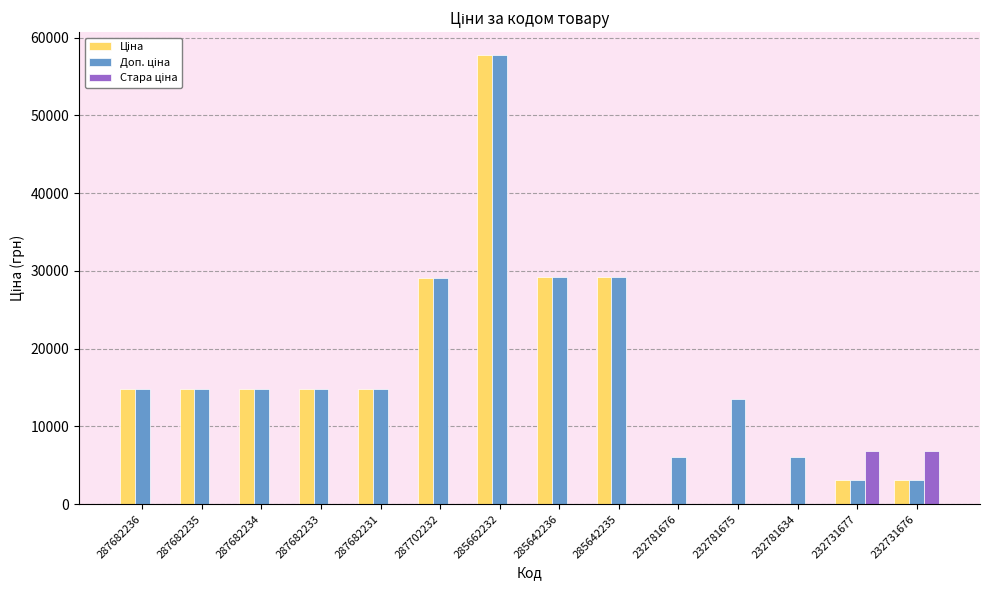

What is the maximum value shown in the chart?

57826.2